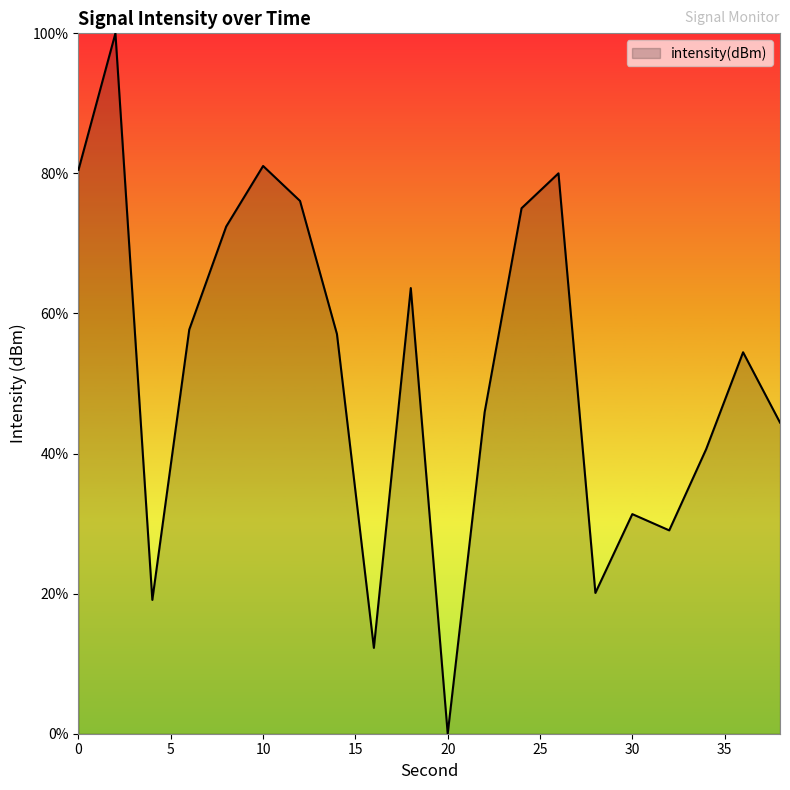

Reading left to right, list all the values displayed in this chart.

80.5	100.0	19.1	57.7	72.4	81.1	76.1	57.1	12.3	63.6	0.0	45.9	75.0	80.0	20.1	31.4	29.0	40.6	54.5	44.4